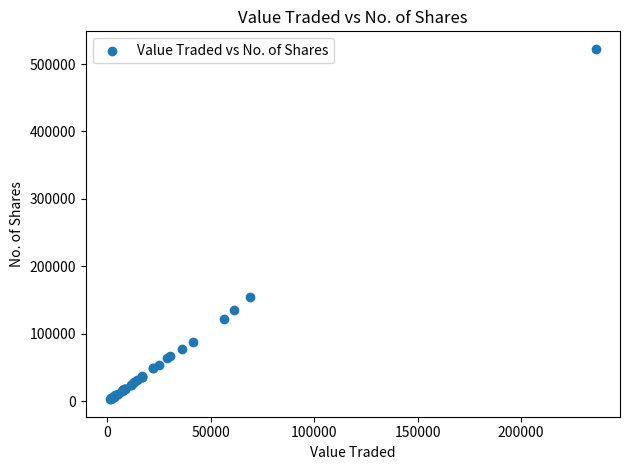

What Y value in the scatter plot is closest to 262702?

155096